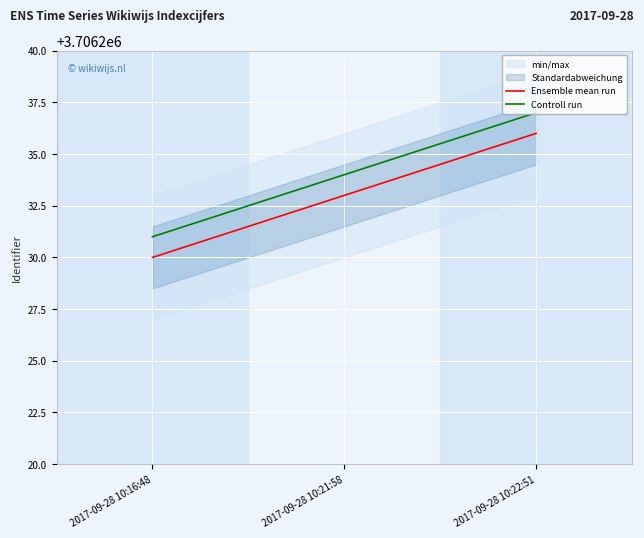

What is the label of the 2nd point from the left?

2017-09-28 10:21:58